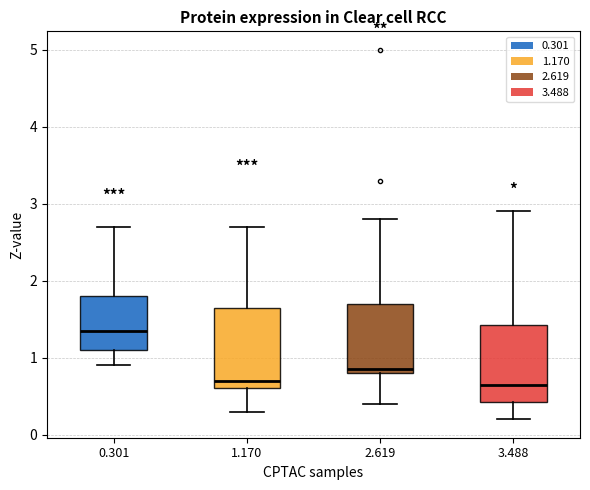

Reading left to right, read every box against the y-axis: the position of its median line, the range the box covers, and the ends of its whiskers. The values are not printed on the chart, so give them approximately, as read against the axis.

0.301: median 1.4, box 1.1 to 1.8, whiskers 0.9 to 2.7
1.170: median 0.7, box 0.6 to 1.7, whiskers 0.3 to 2.7
2.619: median 0.9, box 0.8 to 1.7, whiskers 0.4 to 2.8
3.488: median 0.7, box 0.4 to 1.4, whiskers 0.2 to 2.9